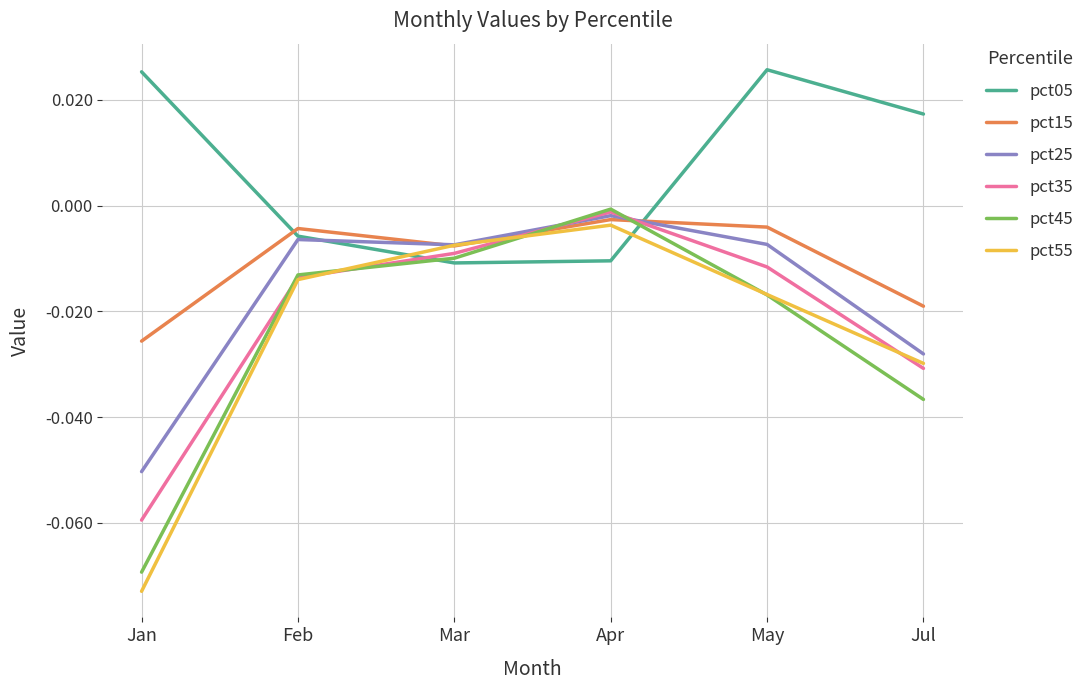

At which label does pct25 reach its minimum?

Jan